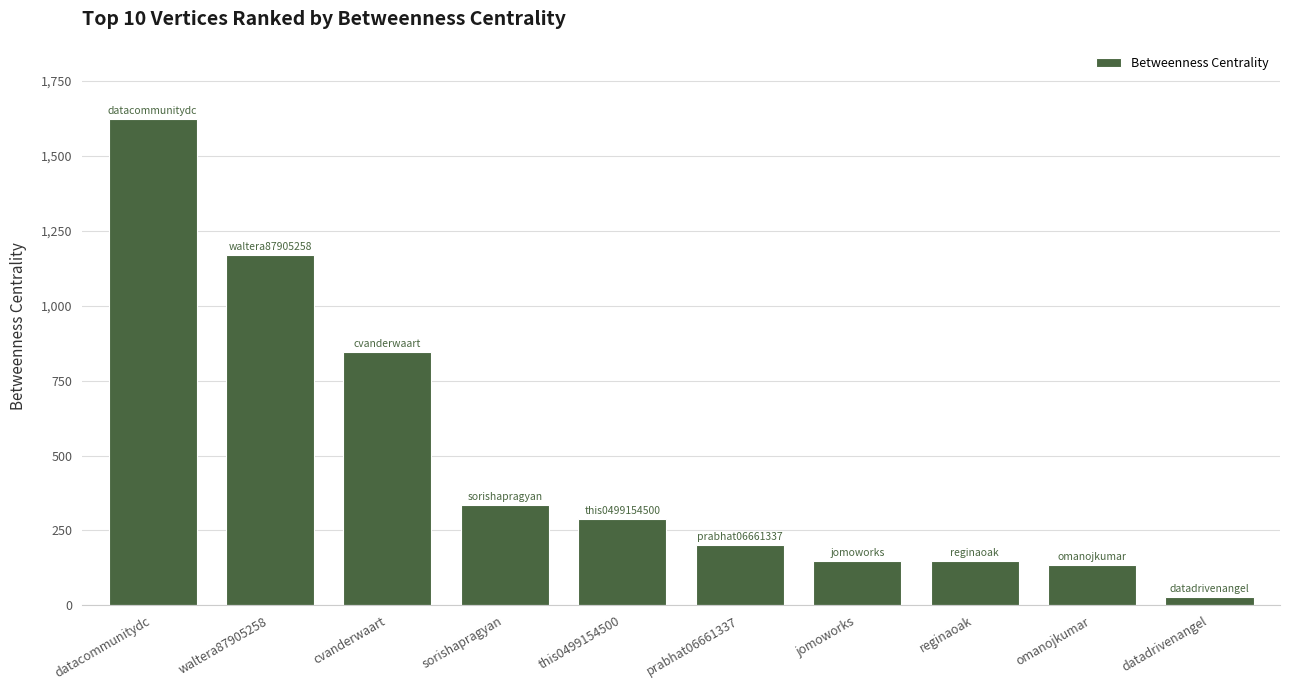

At which category does the chart reach its peak across all series?

datacommunitydc